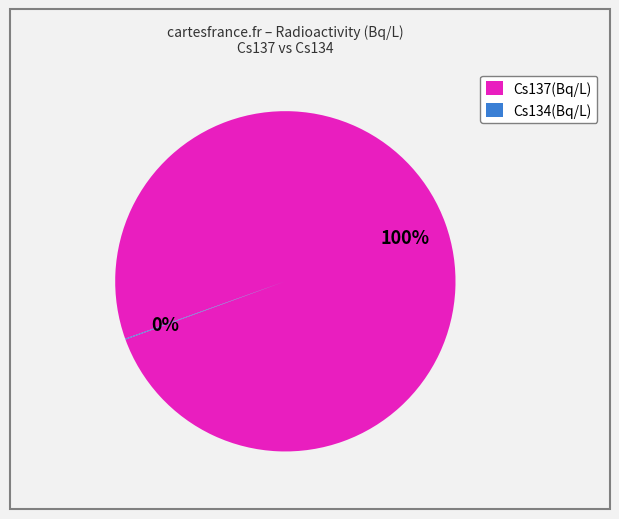

Does any single category account for the majority?

Yes